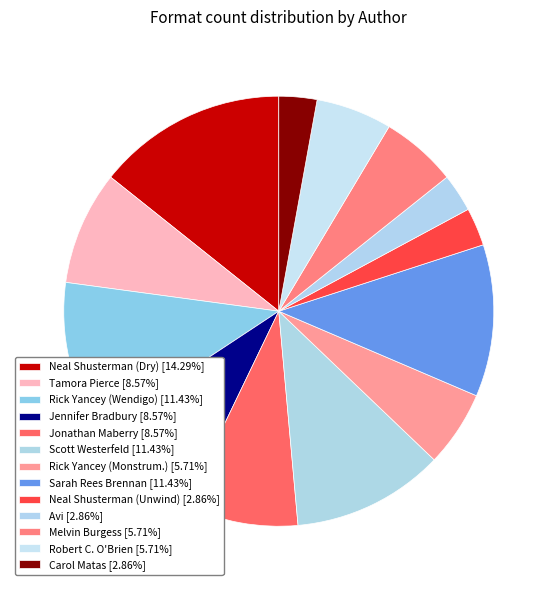

How many segments does this pie chart have?

13